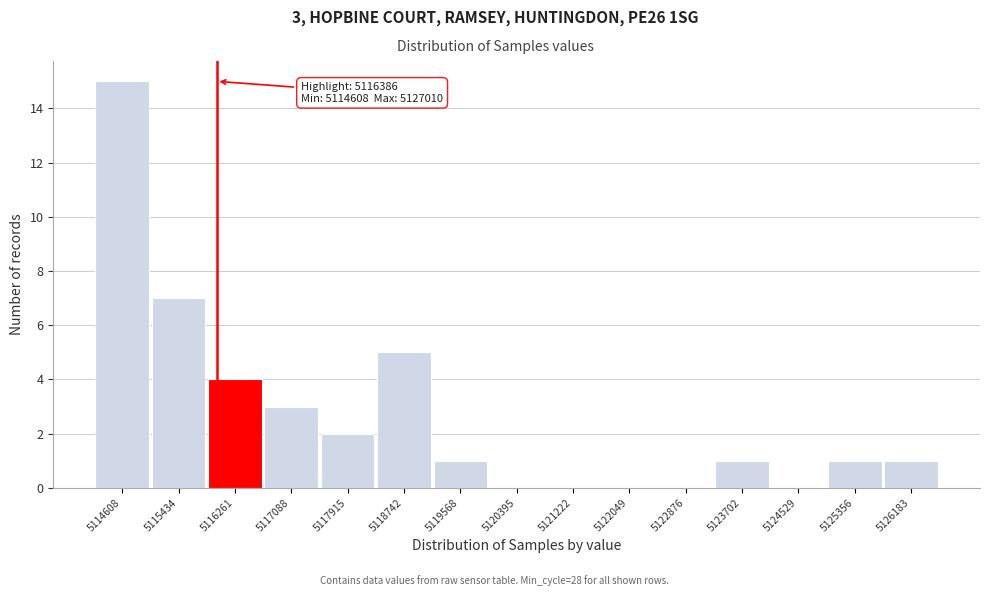

Reading left to right, what are all the values shown in this chart?

5114608=15	5115434=7	5116261=4	5117088=3	5117915=2	5118742=5	5119568=1	5120395=0	5121222=0	5122049=0	5122876=0	5123702=1	5124529=0	5125356=1	5126183=1